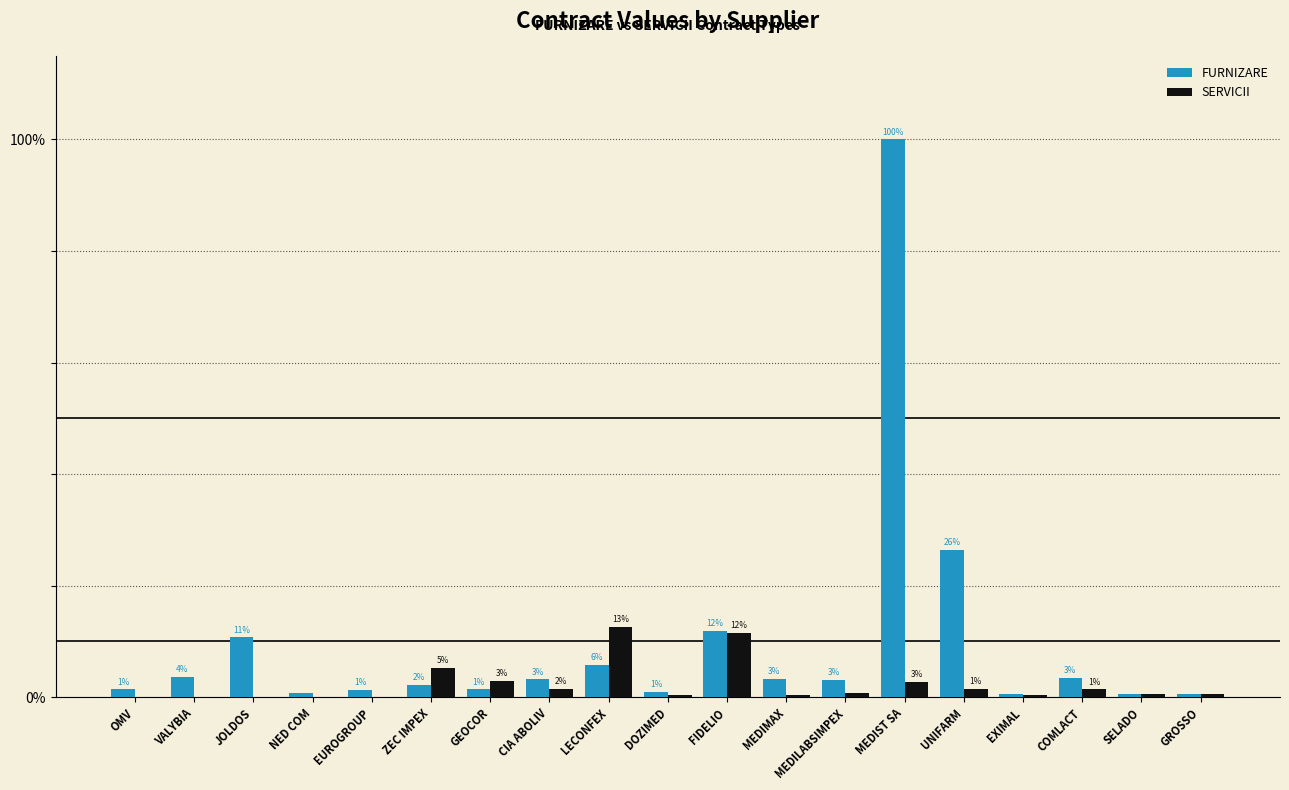

Is it true that FURNIZARE equals 3.3 at MEDIMAX?

True